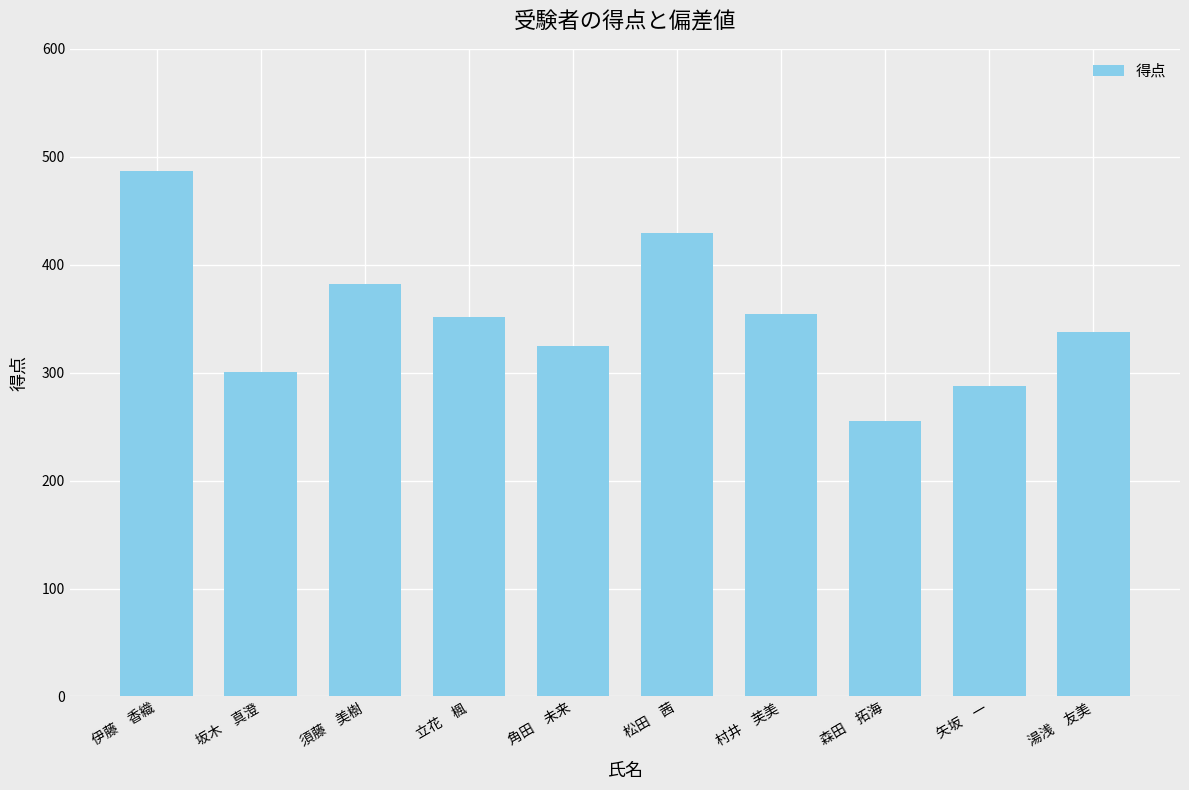

Is it true that the value at 村井　芙美 is 354?

True